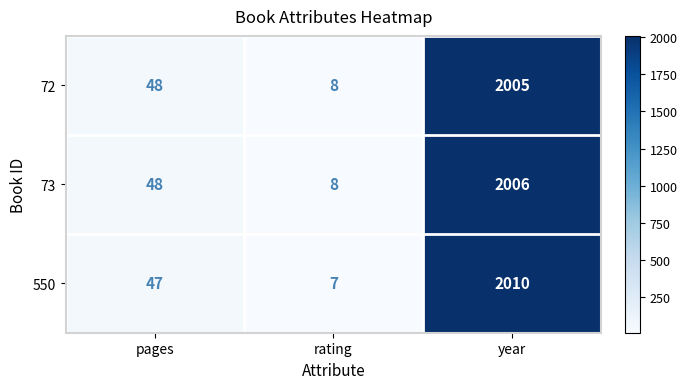

Reading right to left, transcribe all the data shown in this chart.

72: year=2005	rating=8	pages=48
73: year=2006	rating=8	pages=48
550: year=2010	rating=7	pages=47